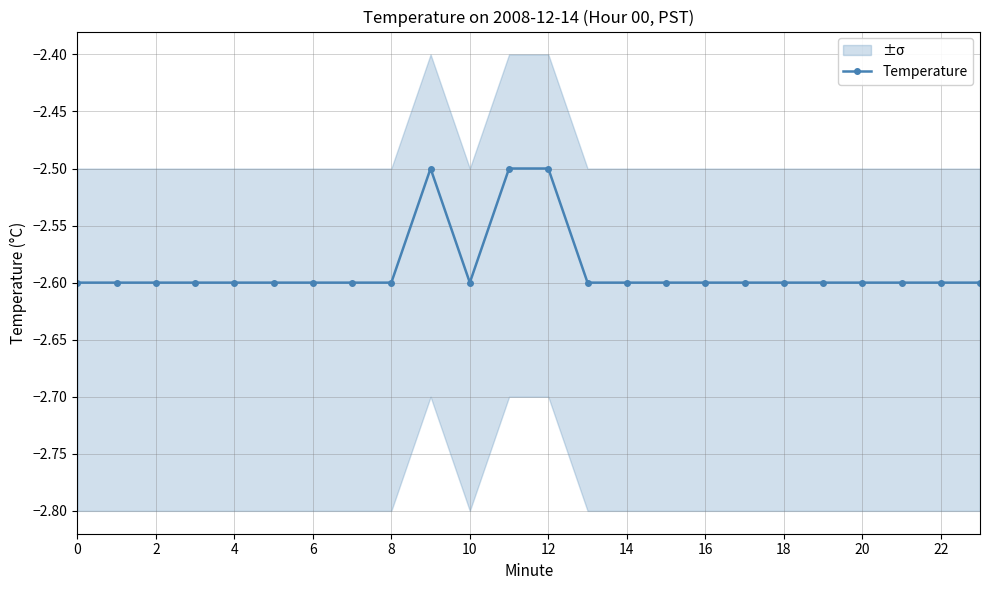

How many lines are shown in the chart?

1